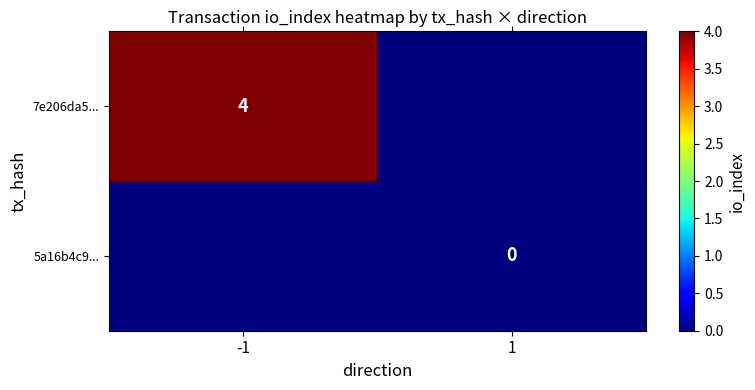

True or false: 7e206da5... has a value of 4 at -1.

True